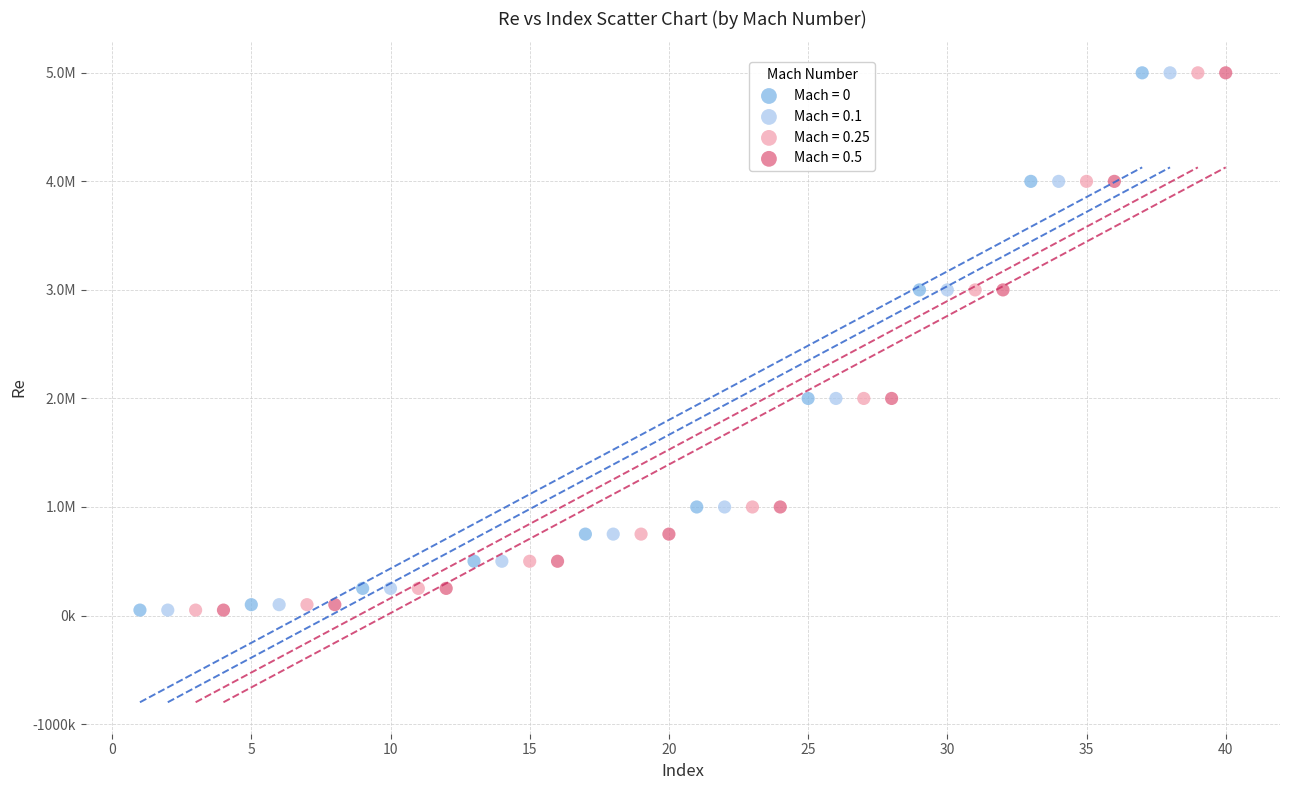

What are all the series names shown in the legend?

Mach = 0, Mach = 0.1, Mach = 0.25, Mach = 0.5